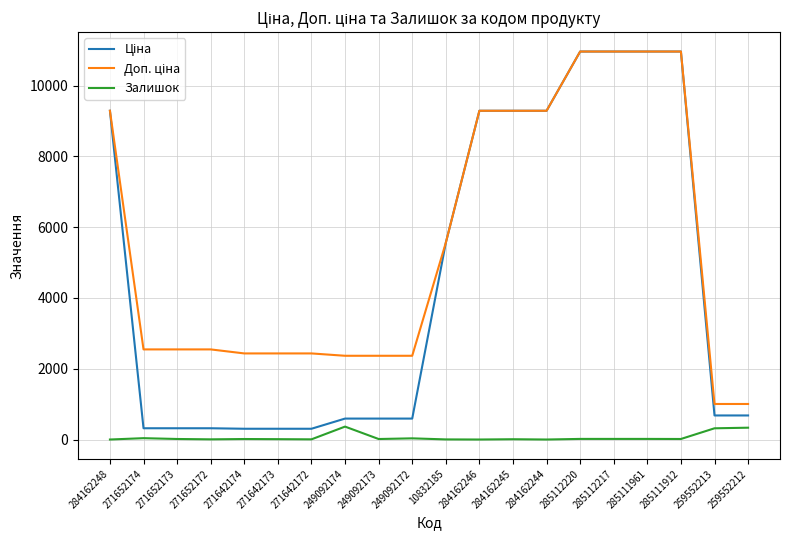

The Ціна series shows 5549.3 at 285111912. True or false?

False